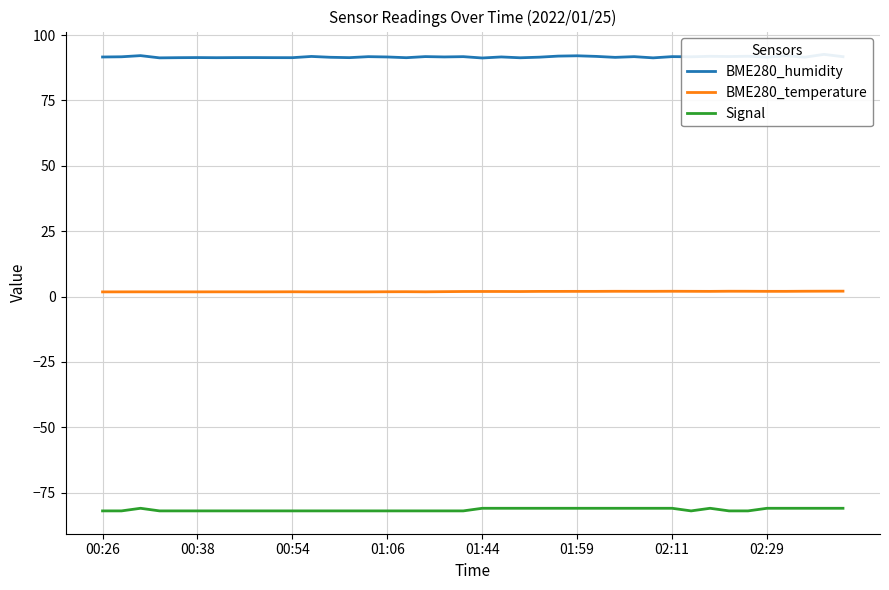

What is the sum of all BME280_temperature values?

76.1